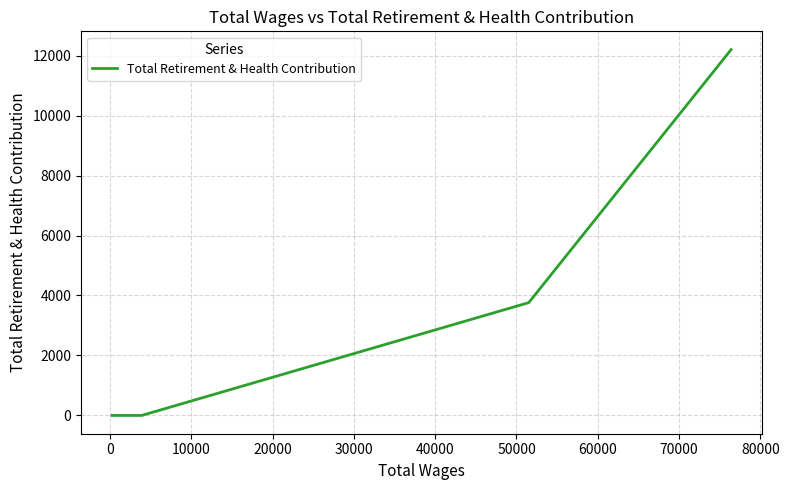

What is the sum of all values?

15962